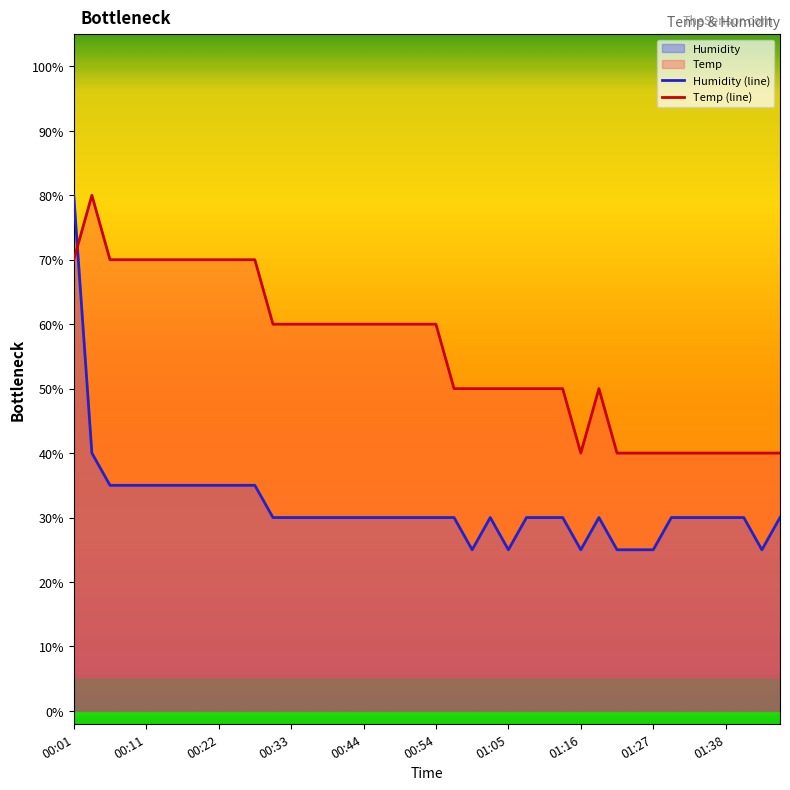

Where is the first local minimum for Temp?

01:16